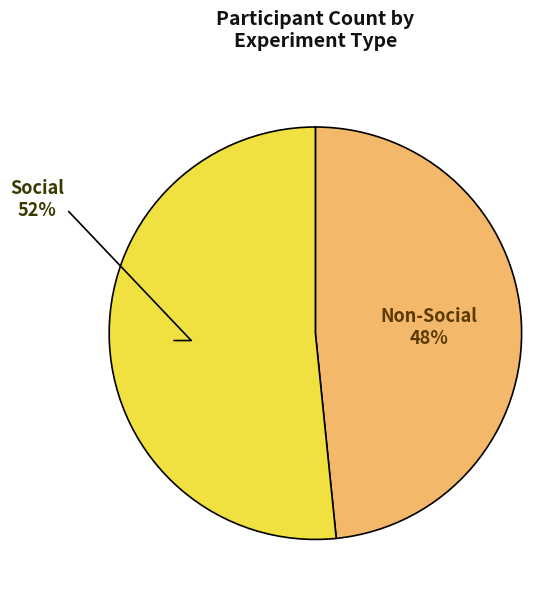

To the nearest percent, what is the average slice percentage?

50%